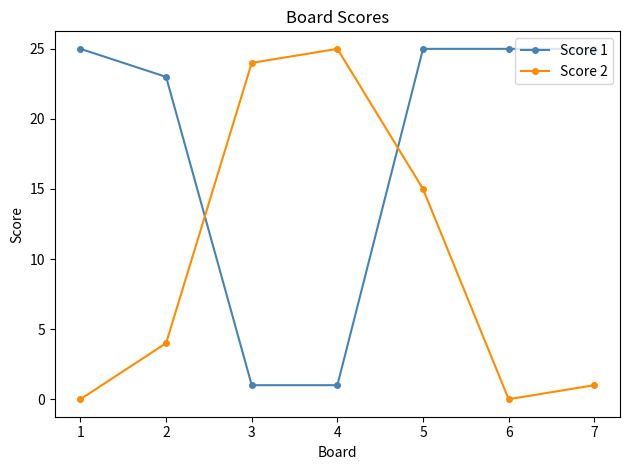

Reading left to right, what are all the values shown in this chart?

Score 1: 1=25	2=23	3=1	4=1	5=25	6=25	7=25
Score 2: 1=0	2=4	3=24	4=25	5=15	6=0	7=1